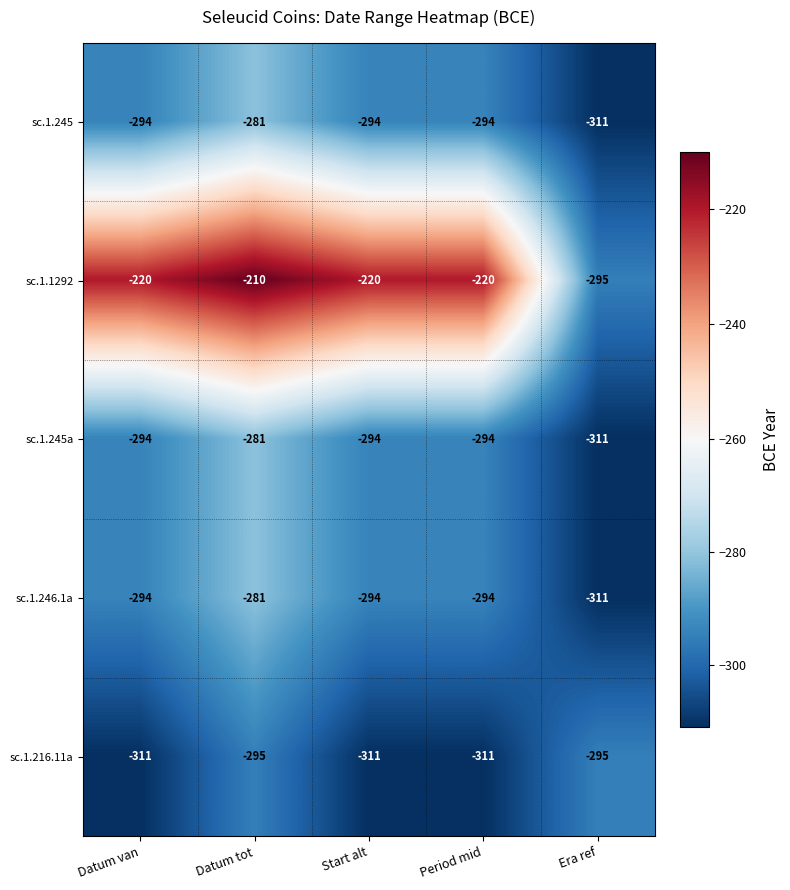

Which series has the widest spread of values?

sc.1.1292